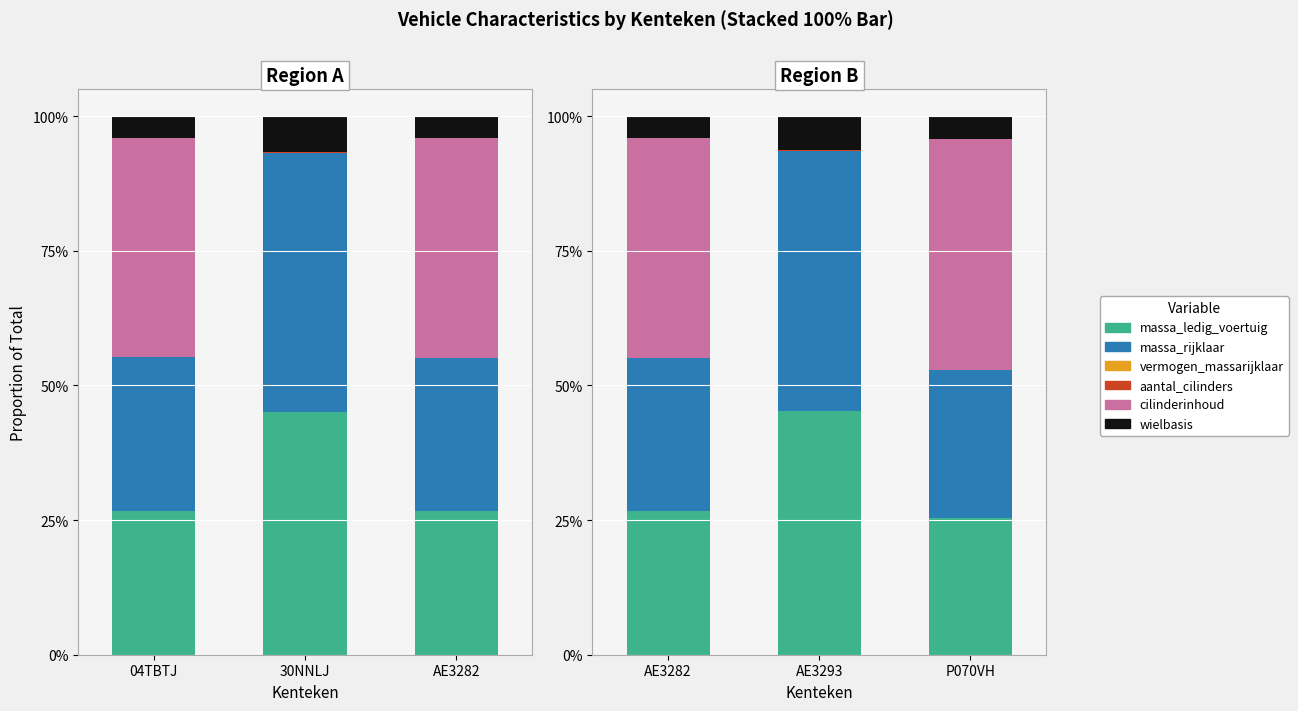

The value of massa_rijklaar at AE3293 is 0.8. True or false?

False